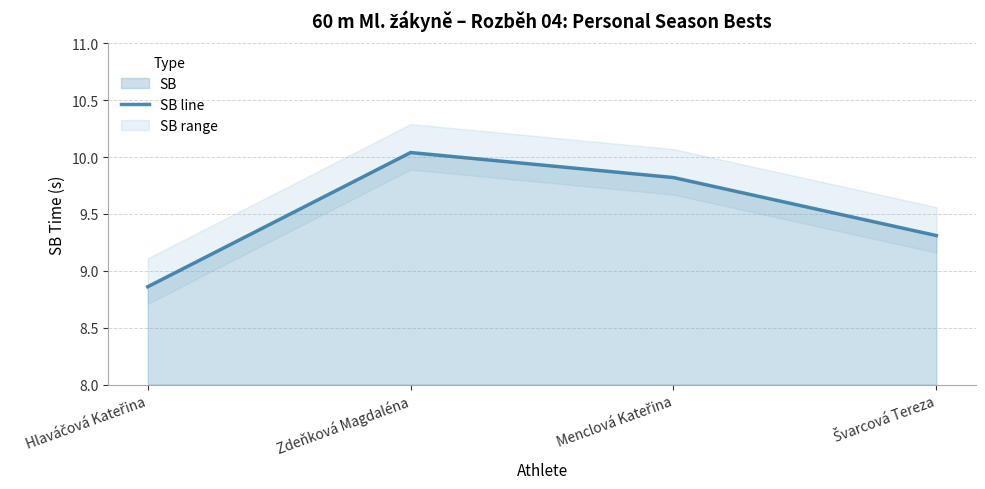

What is the value of the 4th point from the left?

9.3